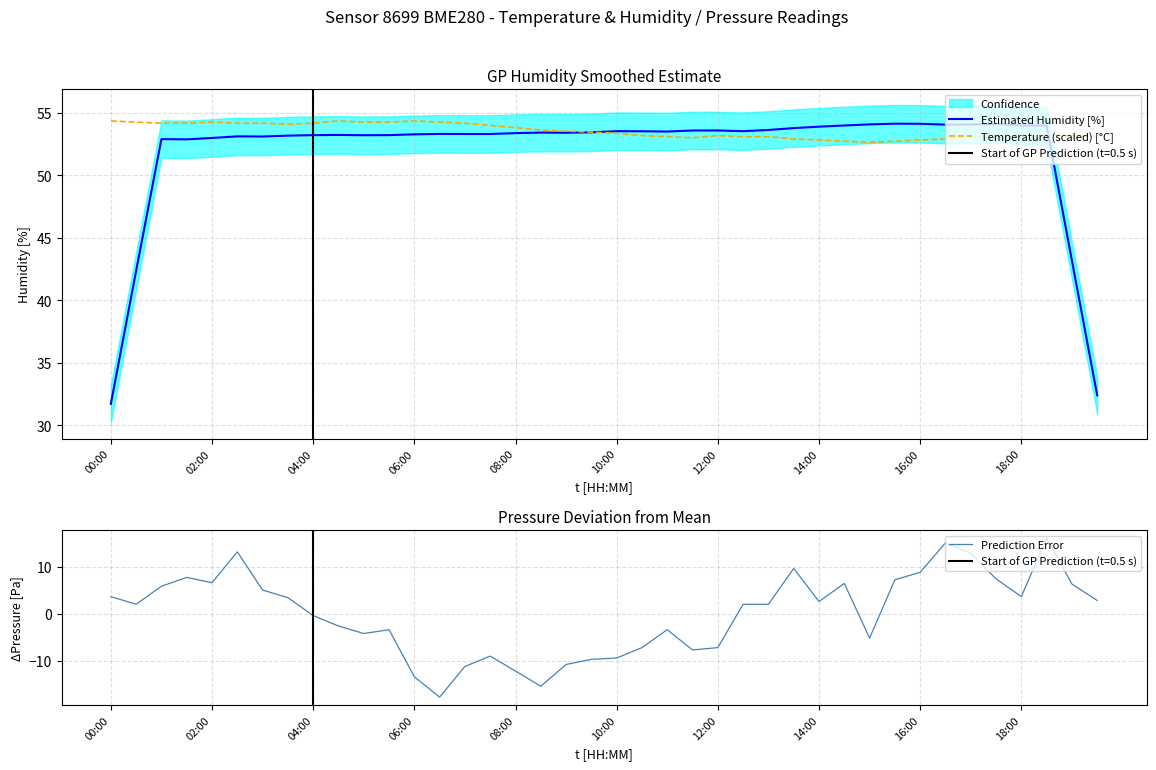

True or false: Estimated Humidity [%] and Prediction Error intersect in this chart.

False